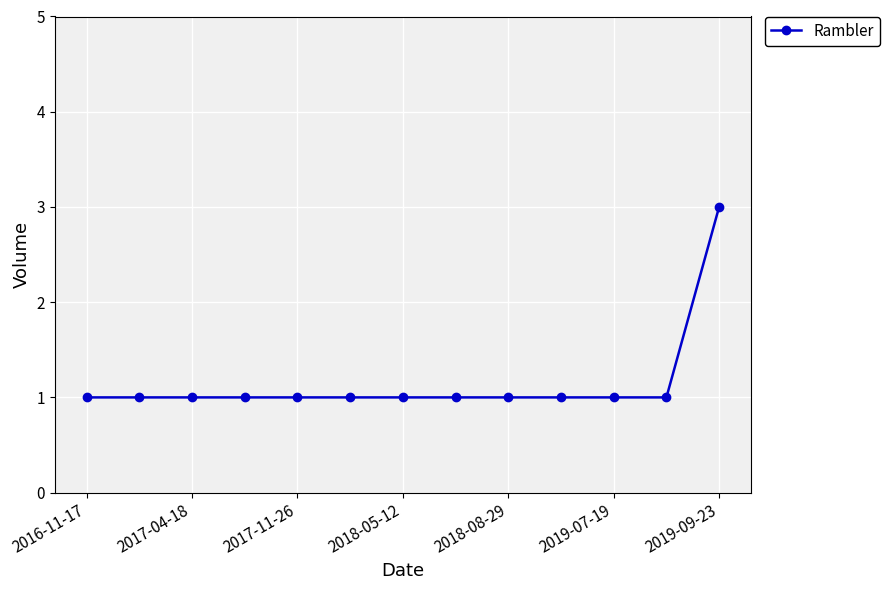

What is the maximum value shown in the chart?

3